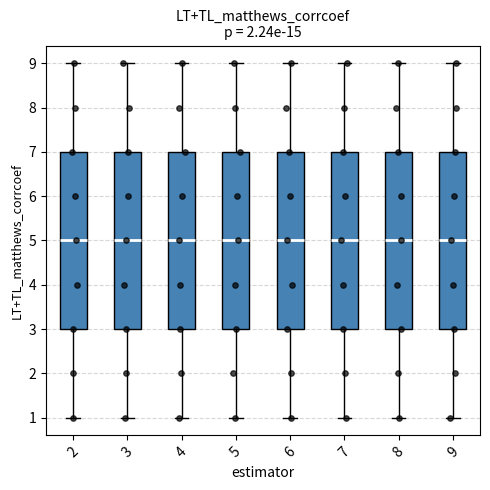

Where does the upper whisker of the box at x = 3 end on the y-axis? The values are not printed on the chart, so give them approximately, as read against the axis.

9